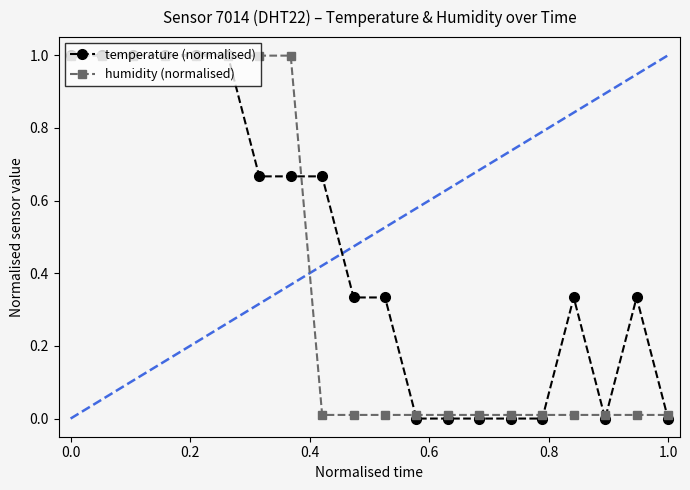

What is the highest value of the temperature (normalised) series?

1.0